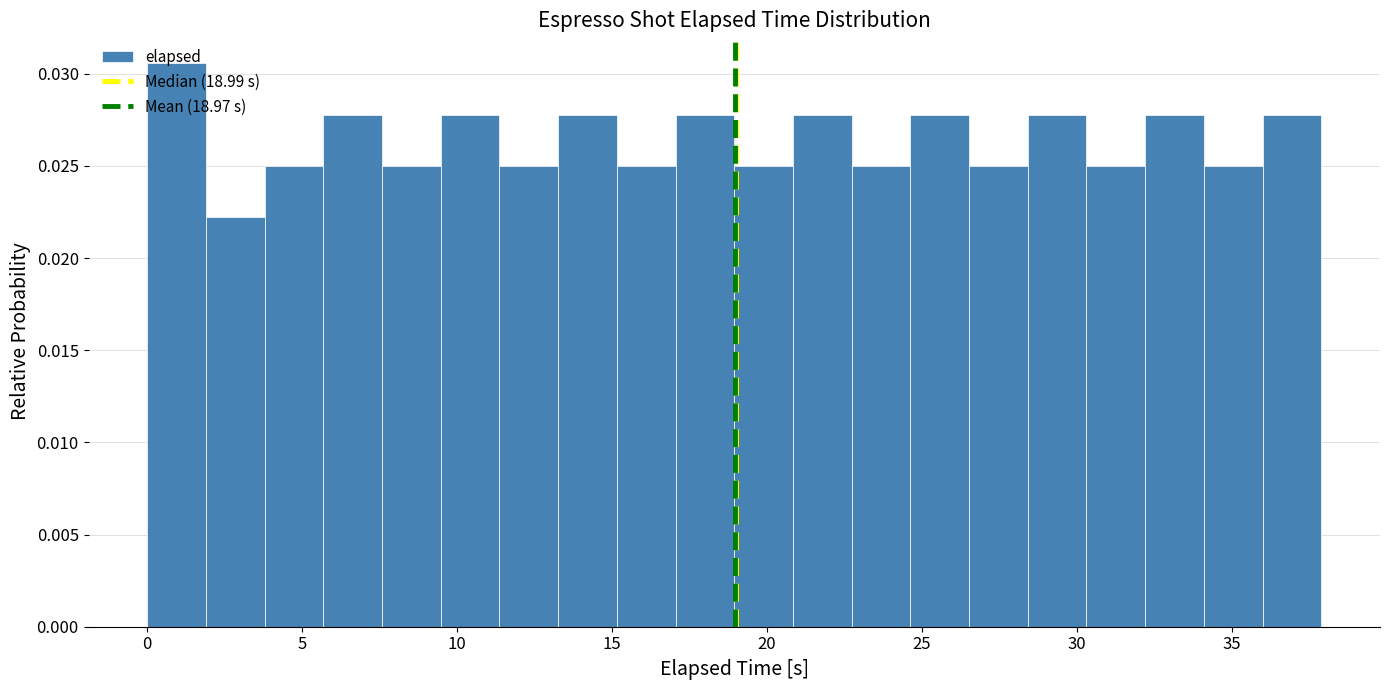

Around what value on the x-axis is the tallest bar? Give the approximate position of its centre, as read against the axis.

1.0